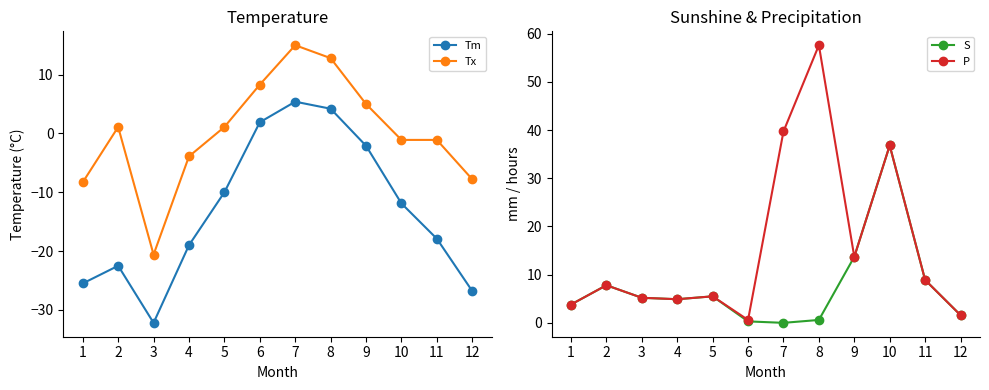

What is the smallest value displayed?

-32.2